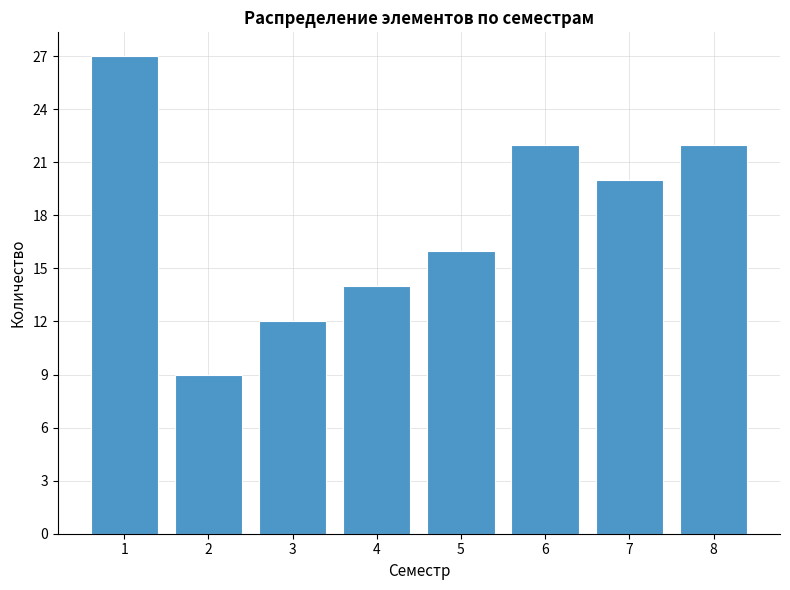

Reading left to right, list all the values displayed in this chart.

27	9	12	14	16	22	20	22